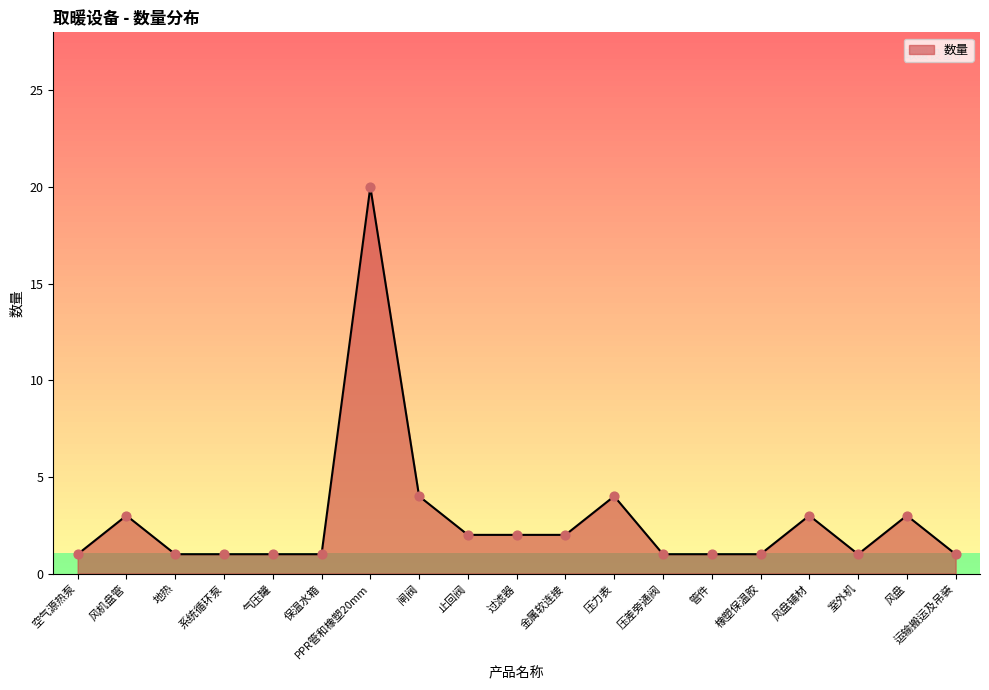

Between 闸阀 and 风盘, which is larger?

闸阀